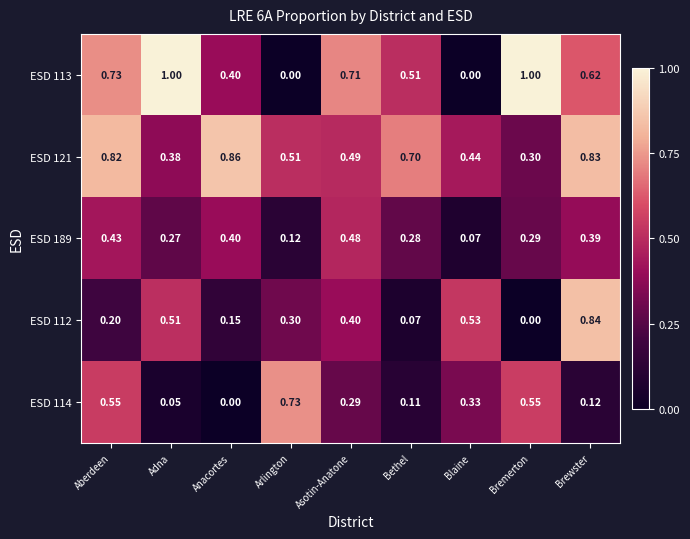

Which category has the lowest value in the ESD 189 series?

Blaine